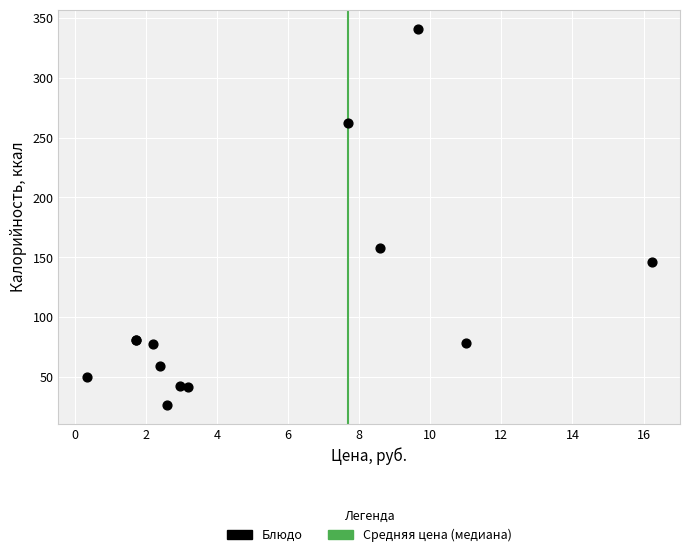

What Y value in the scatter plot is closest to 183?

157.4